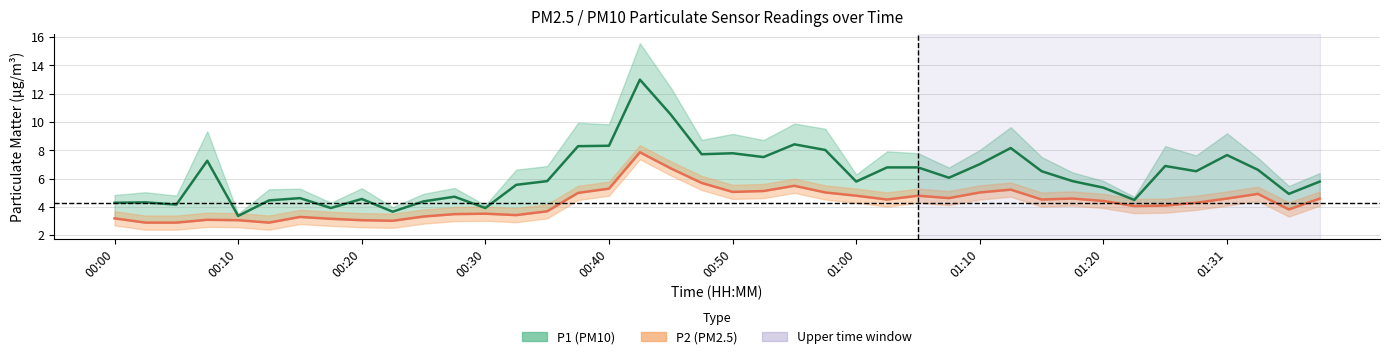

Which series has the largest range (max minus min)?

P1 (PM10)